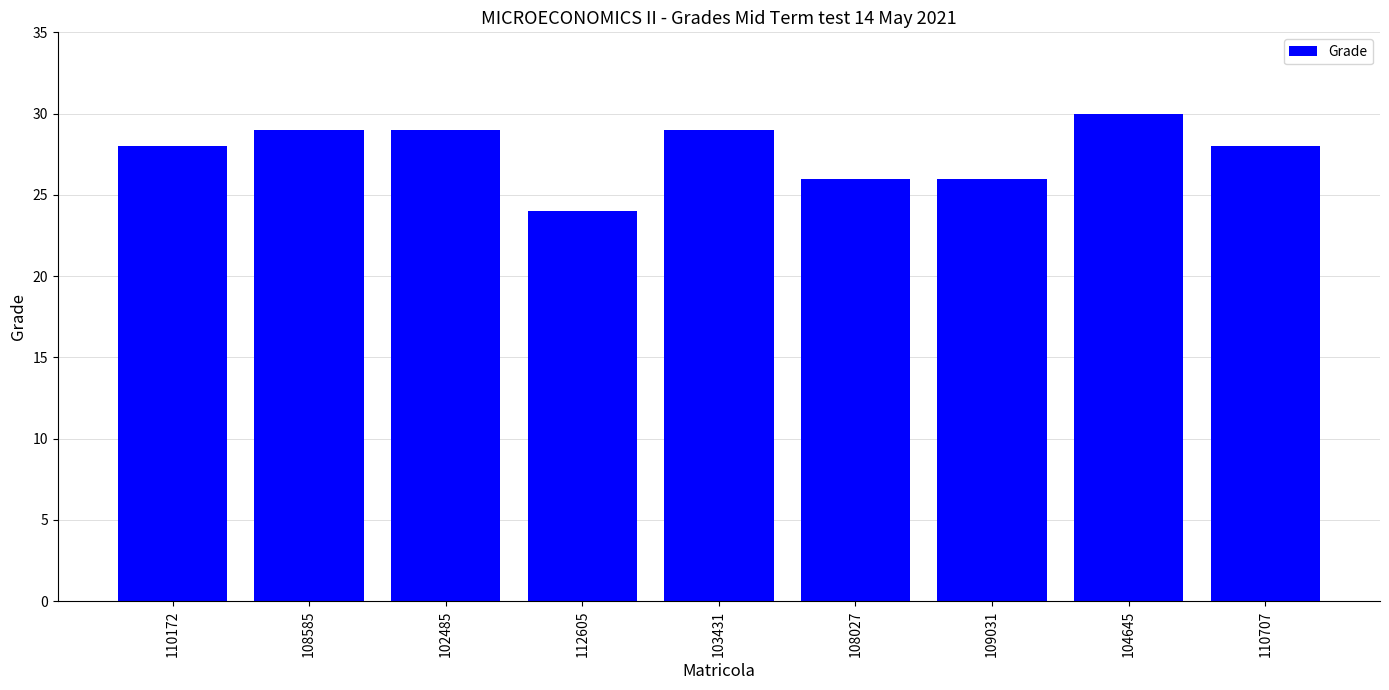

What value does the data have at 103431?

29